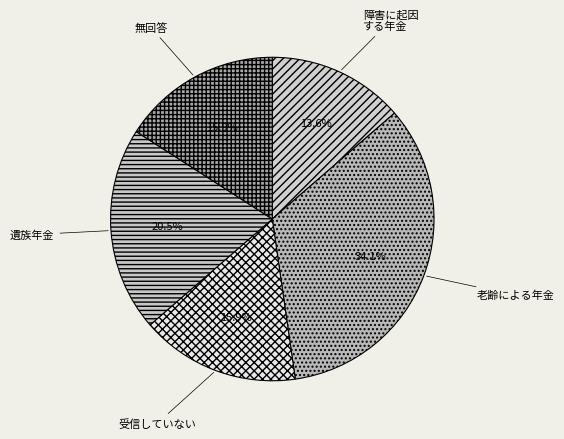

Which slice is the smallest?

障害に起因 する年金